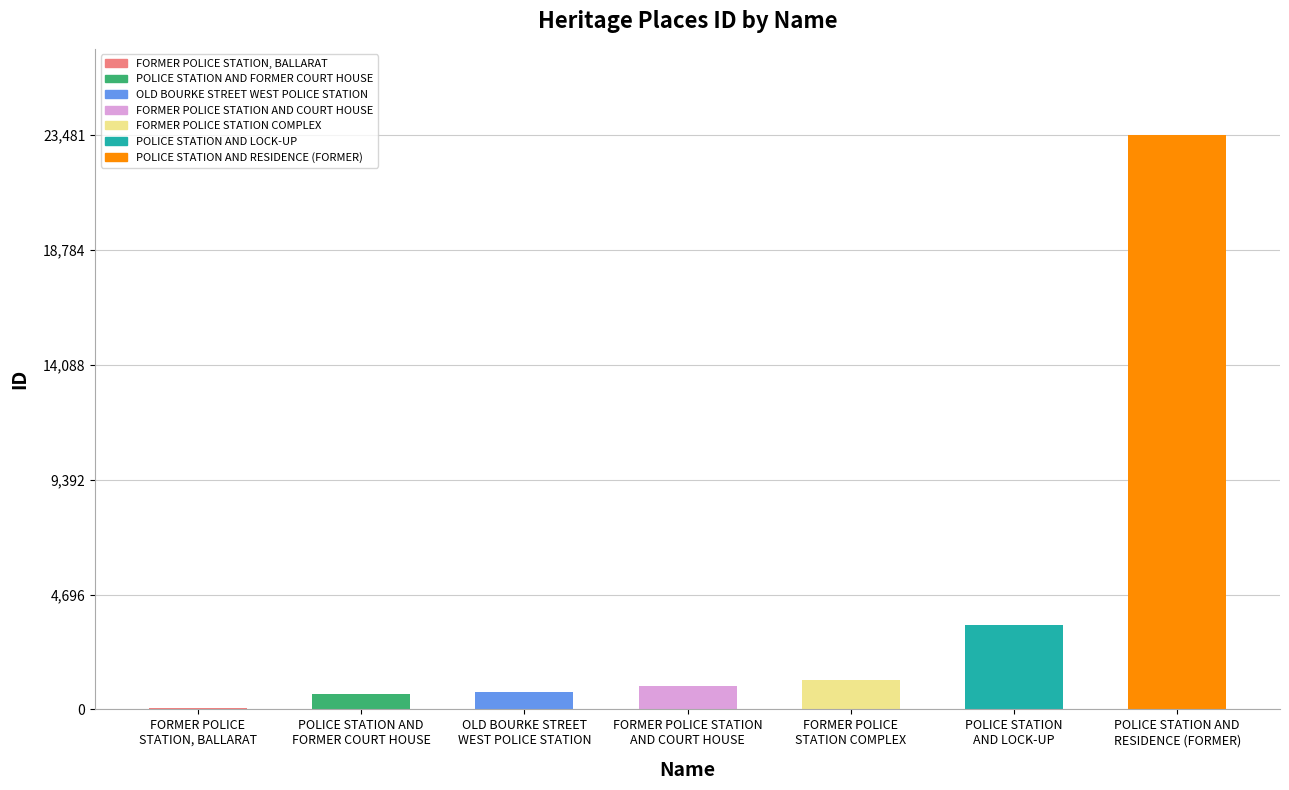

List the labels in order of value, smallest first.

FORMER POLICE
STATION, BALLARAT, POLICE STATION AND
FORMER COURT HOUSE, OLD BOURKE STREET
WEST POLICE STATION, FORMER POLICE STATION
AND COURT HOUSE, FORMER POLICE
STATION COMPLEX, POLICE STATION
AND LOCK-UP, POLICE STATION AND
RESIDENCE (FORMER)